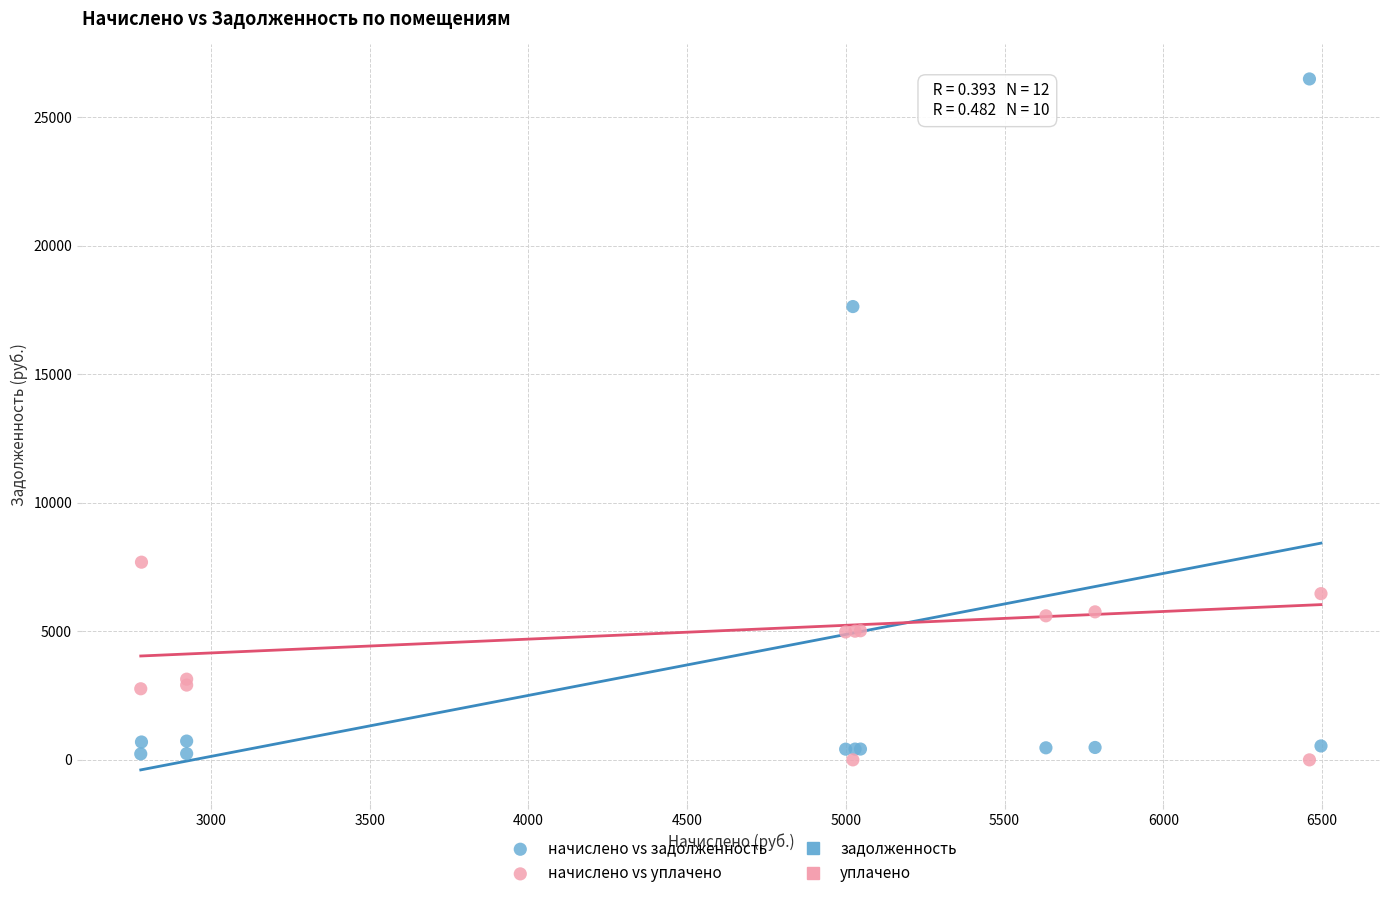

Which series contains the highest Y value?

начислено vs задолженность